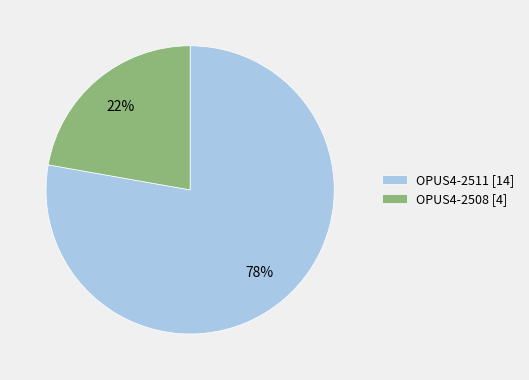

To the nearest percent, what portion does OPUS4-2508 represent?

22%